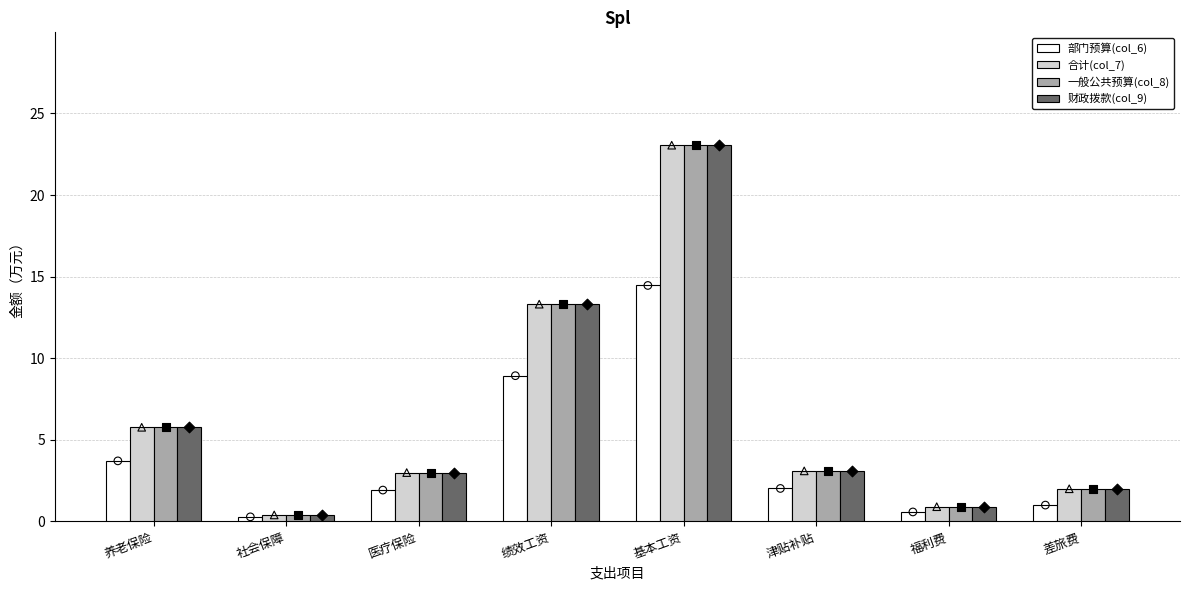

At how many categories does at least one series exceed 18?

1